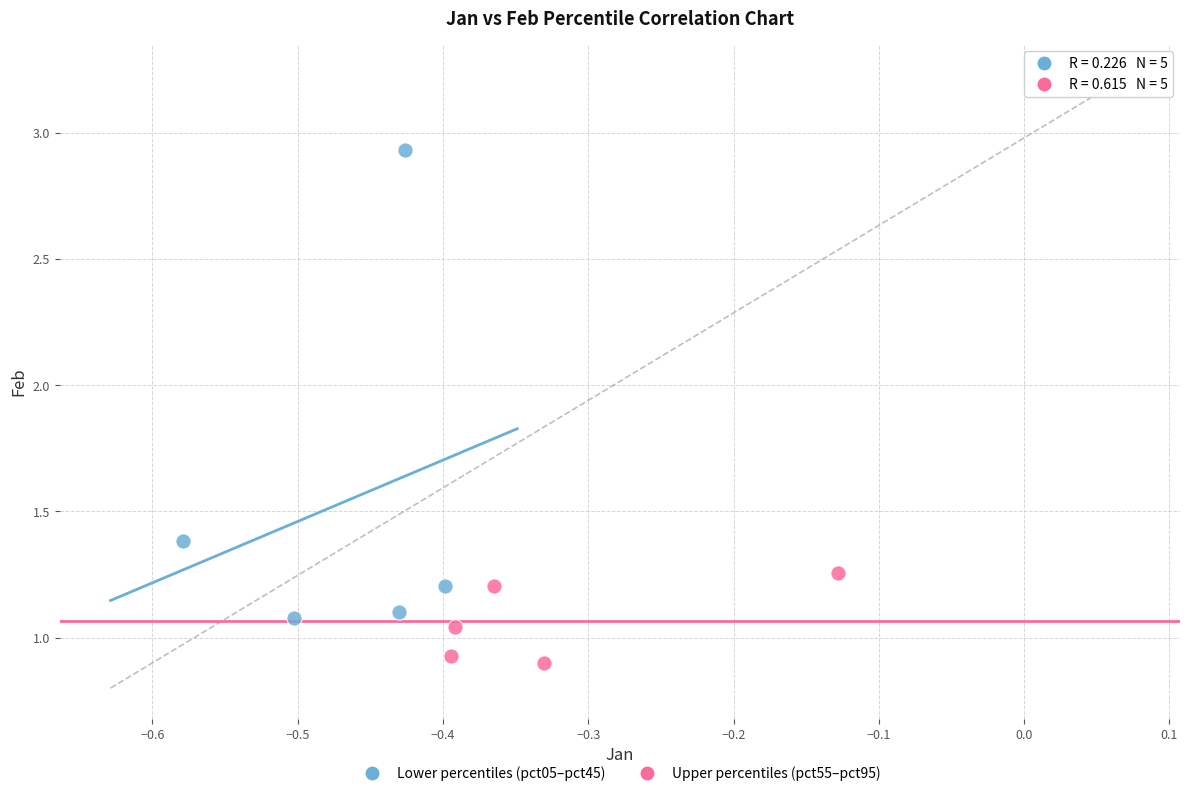

Which series reaches the maximum Y coordinate?

Lower percentiles (pct05–pct45)